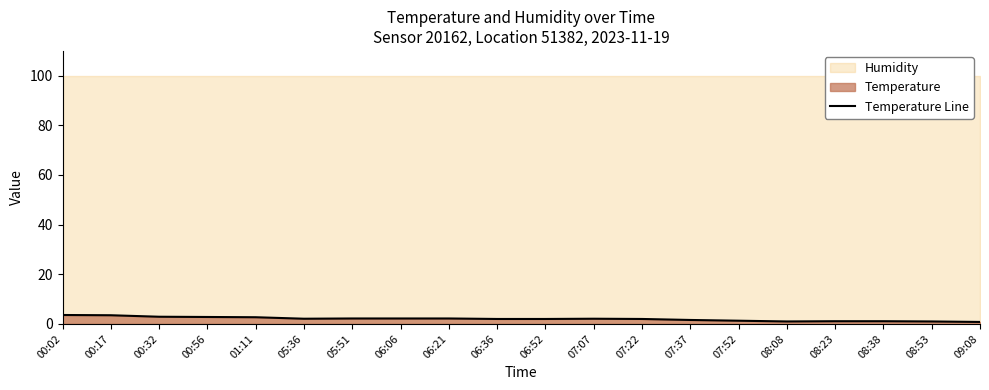

What position from the right is 06:36?

11